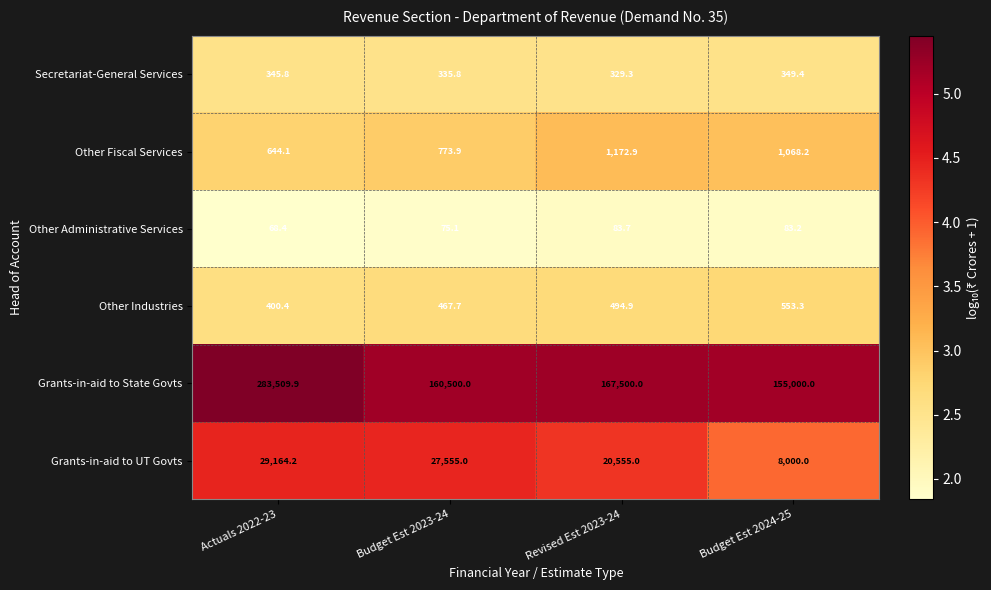

At which category is the sum across all series the highest?

Actuals 2022-23